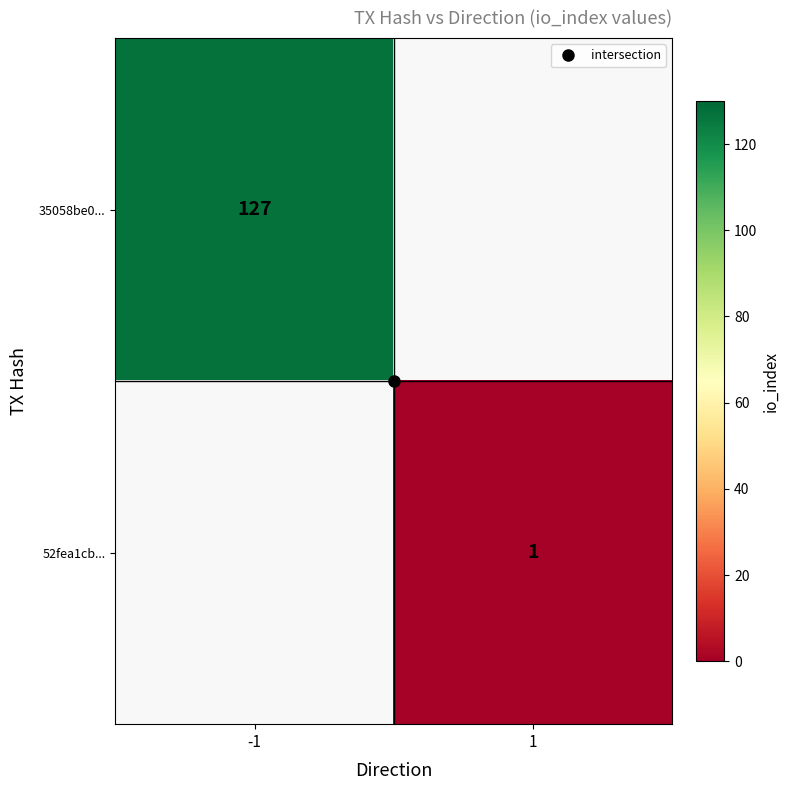

Which series has the widest spread of values?

35058be0...